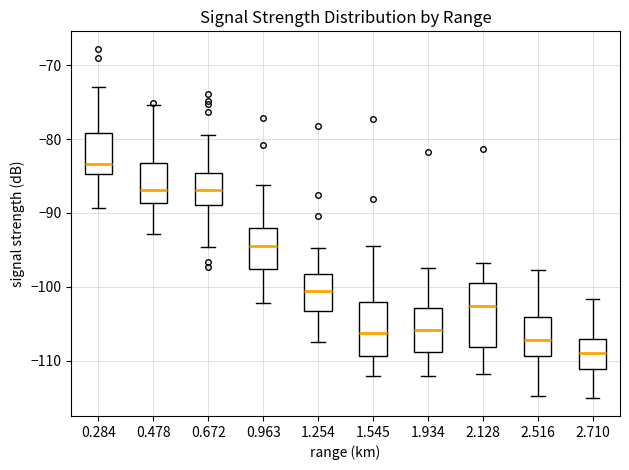

Where is the lower edge of the box at x = 1.934 on the y-axis? The values are not printed on the chart, so give them approximately, as read against the axis.

-109